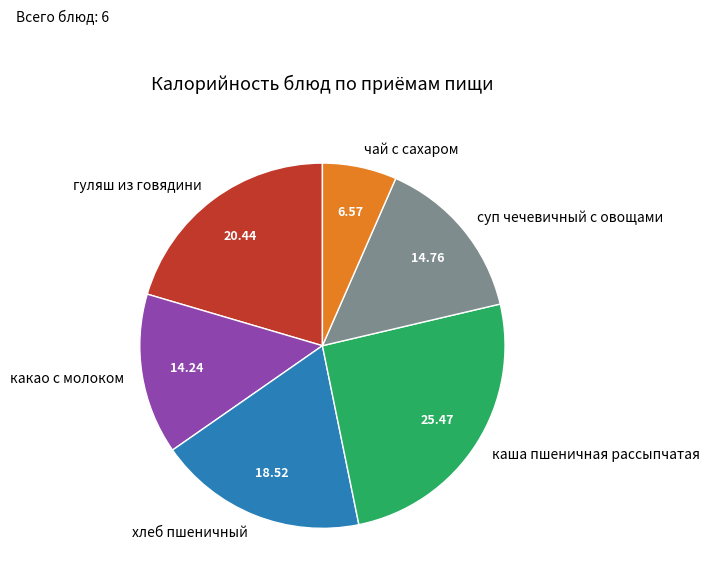

True or false: суп чечевичный с овощами accounts for 20% of the total.

False